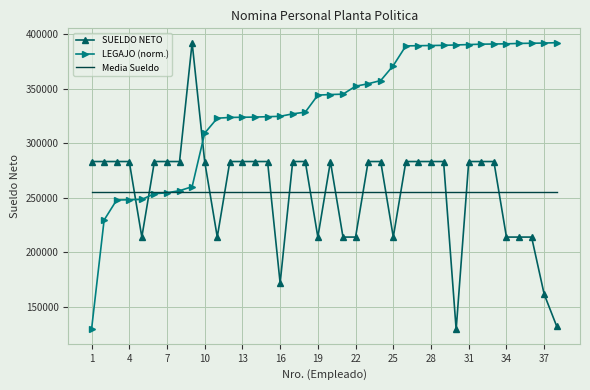

True or false: LEGAJO (norm.) and SUELDO NETO cross at least once.

True